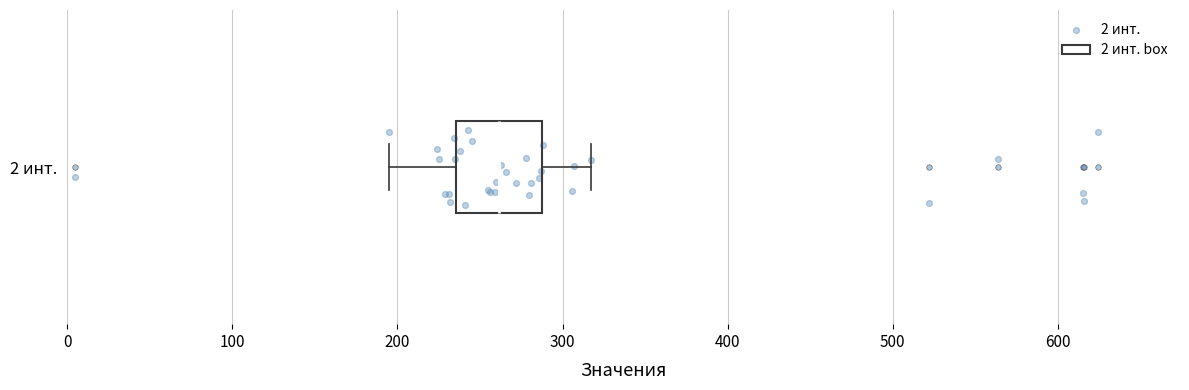

Read this box plot against the x-axis: the position of the median line, the range covered by the box, and the ends of both whiskers. The values are not printed on the chart, so give them approximately, as read against the axis.

median 260, box 240 to 290, whiskers 200 to 320